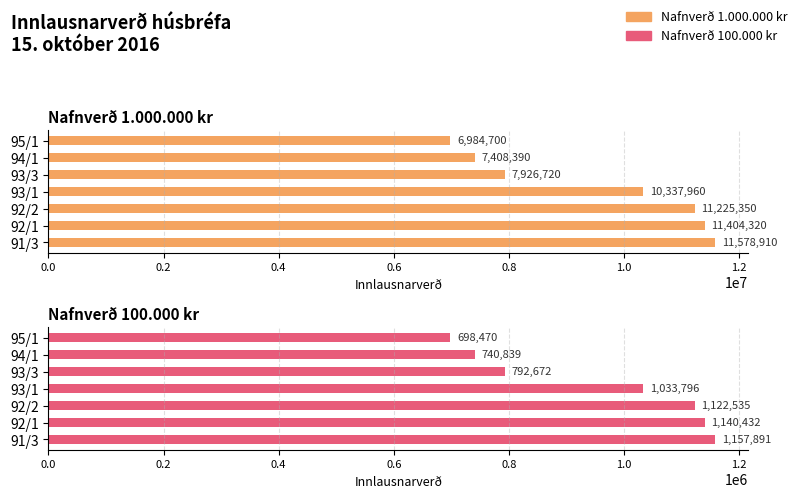

What is the difference between the Nafnverð 1.000.000 values at 91/3 and 93/3?

3652190